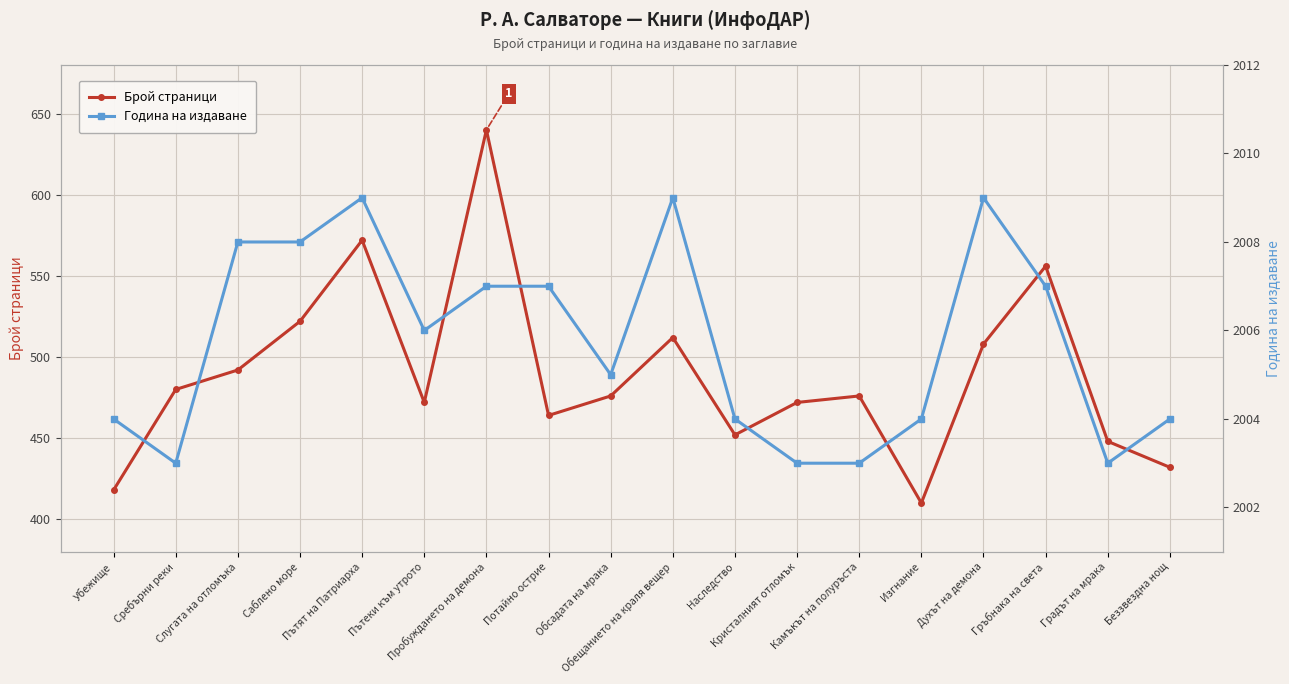

What is the highest value of the Година на издаване series?

2009